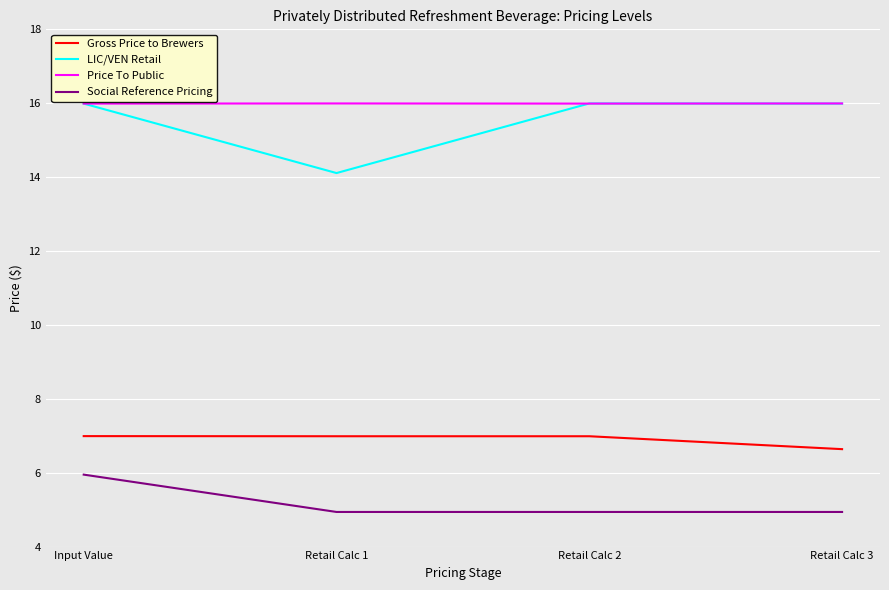

At which label does Gross Price to Brewers reach its minimum?

Retail Calc 3